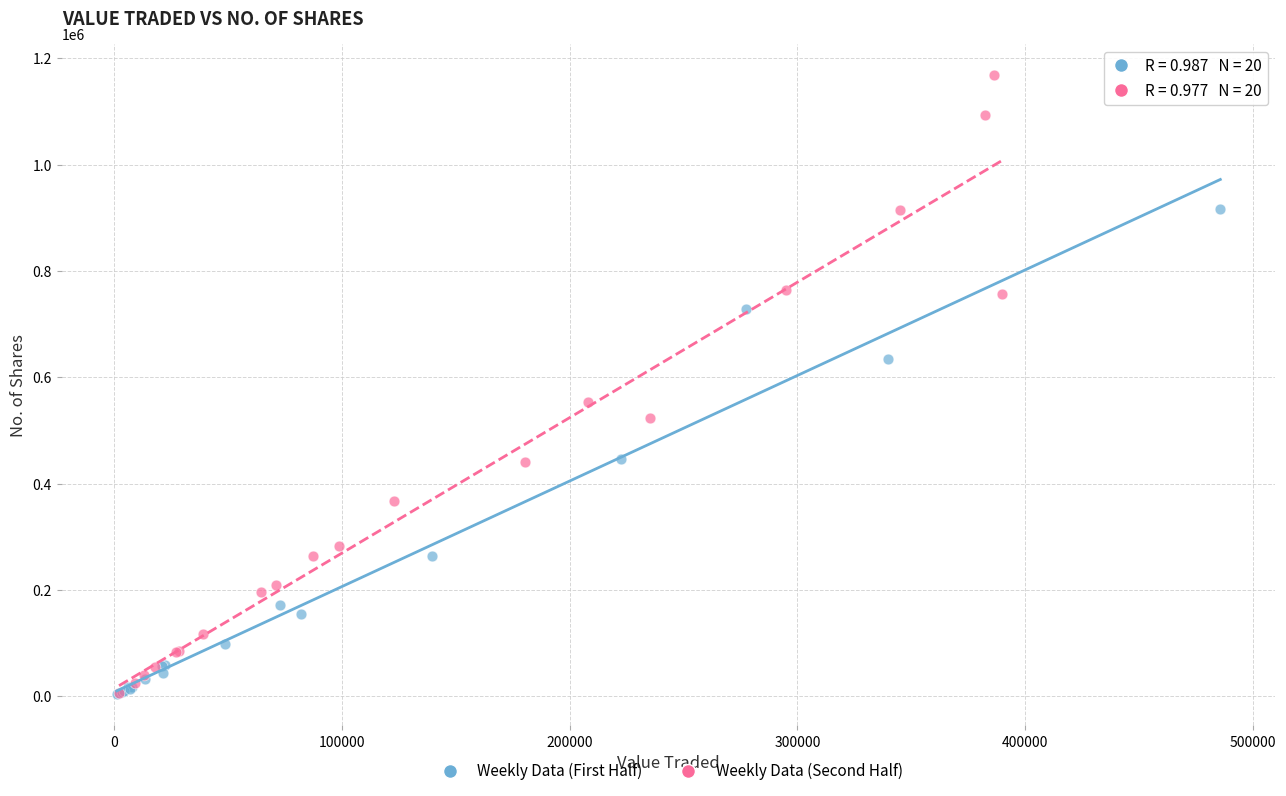

Which series reaches the maximum Y coordinate?

Weekly Data (Second Half)